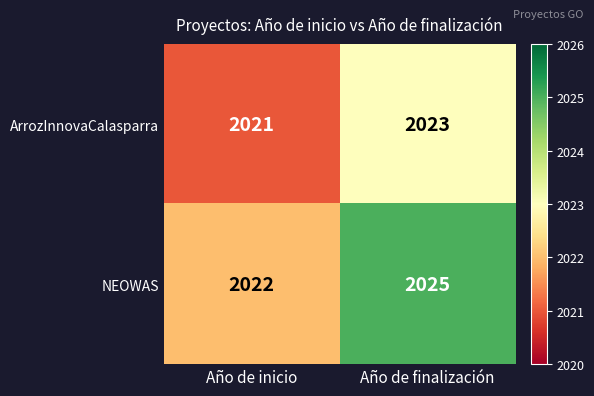

What is the spread (max minus min) of values at Año de inicio?

1